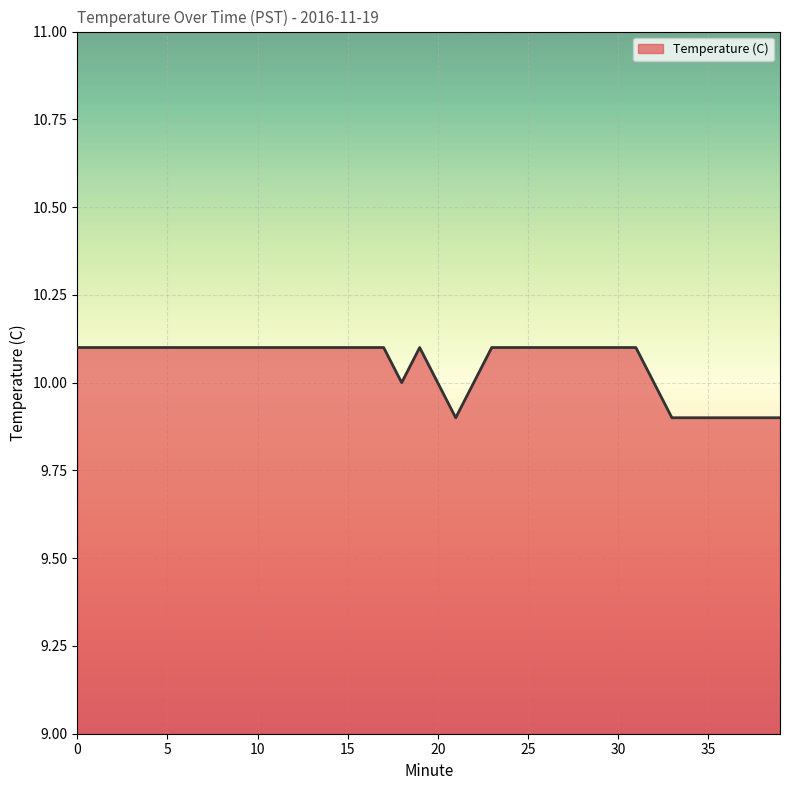

What is the minimum value shown in the chart?

9.9